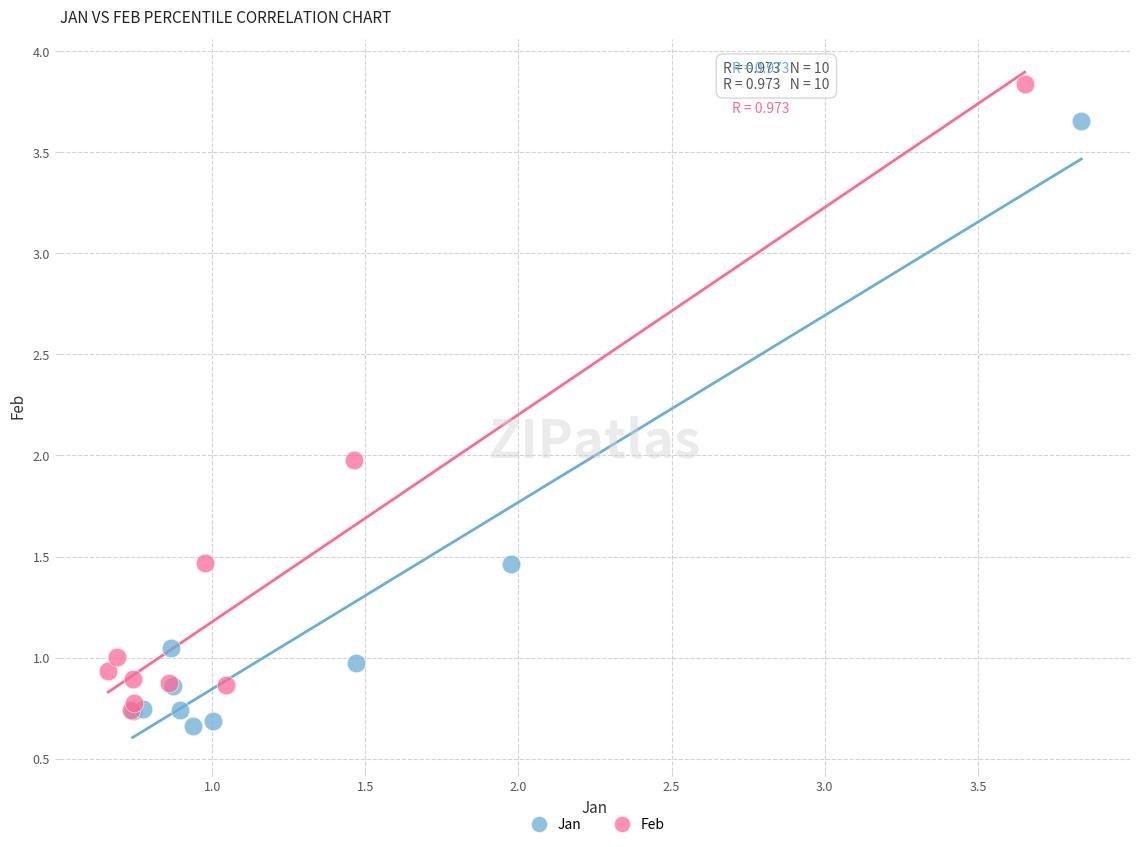

Which series contains the highest Y value?

Feb